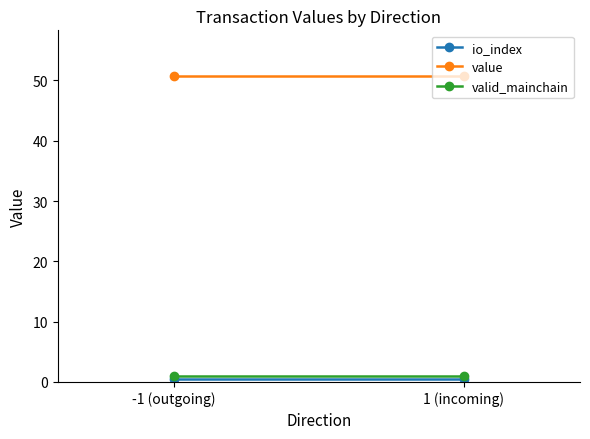

What is the total value across all series at -1 (outgoing)?

52.2